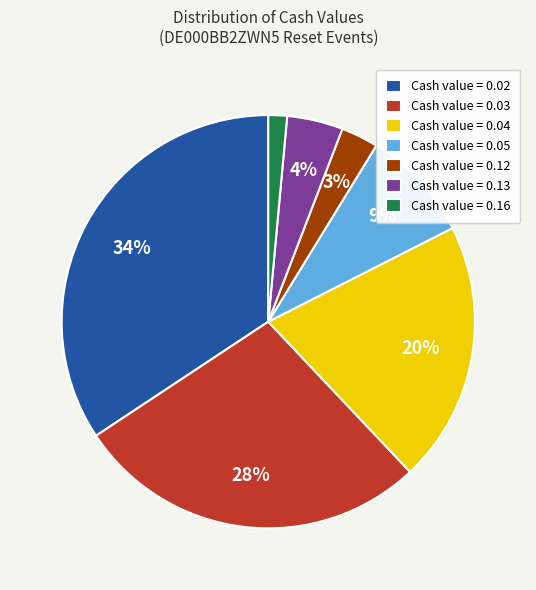

What percentage is the Cash value = 0.04 slice, to the nearest percent?

20%